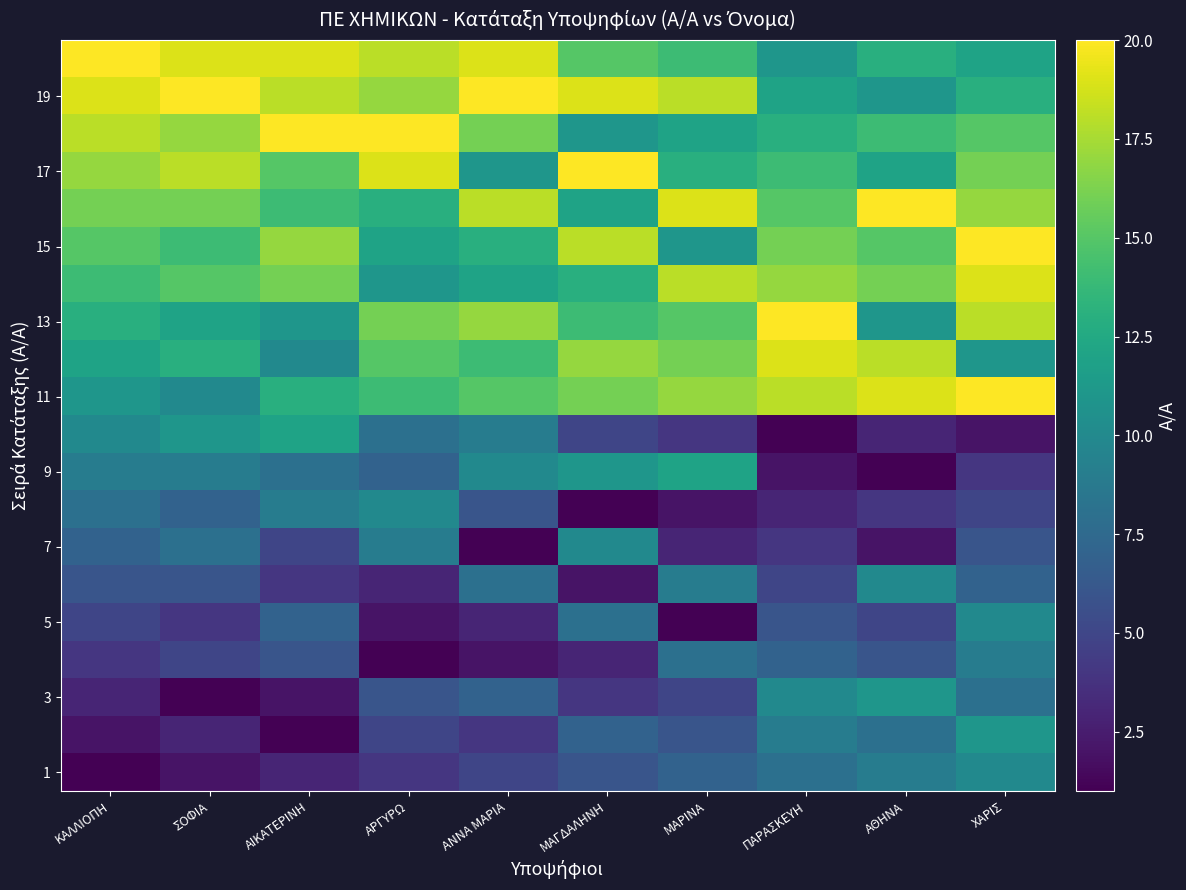

What is the spread (max minus min) of values at ΑΙΚΑΤΕΡΙΝΗ?

19